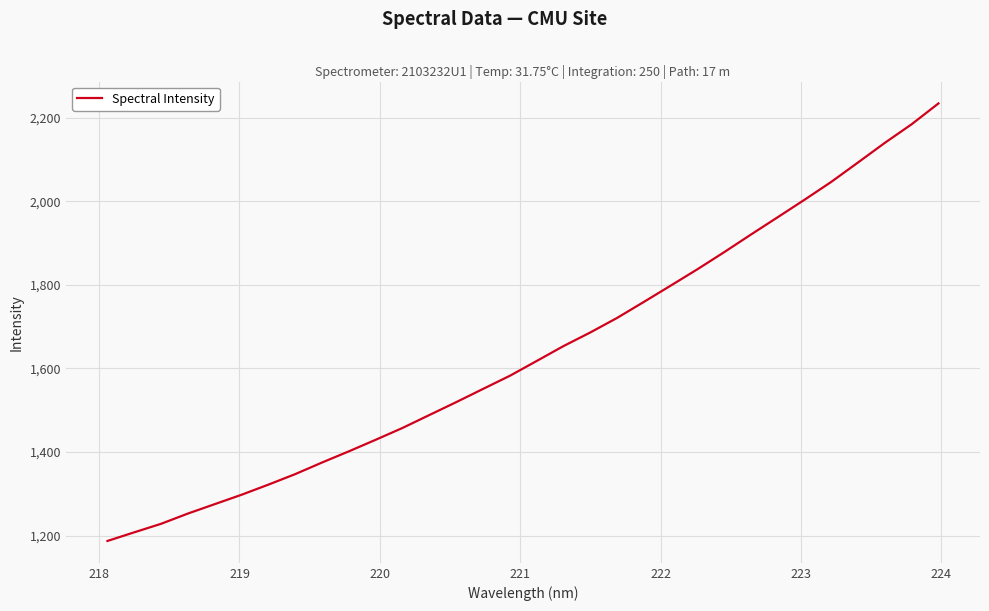

What is the greatest value displayed?

2234.1